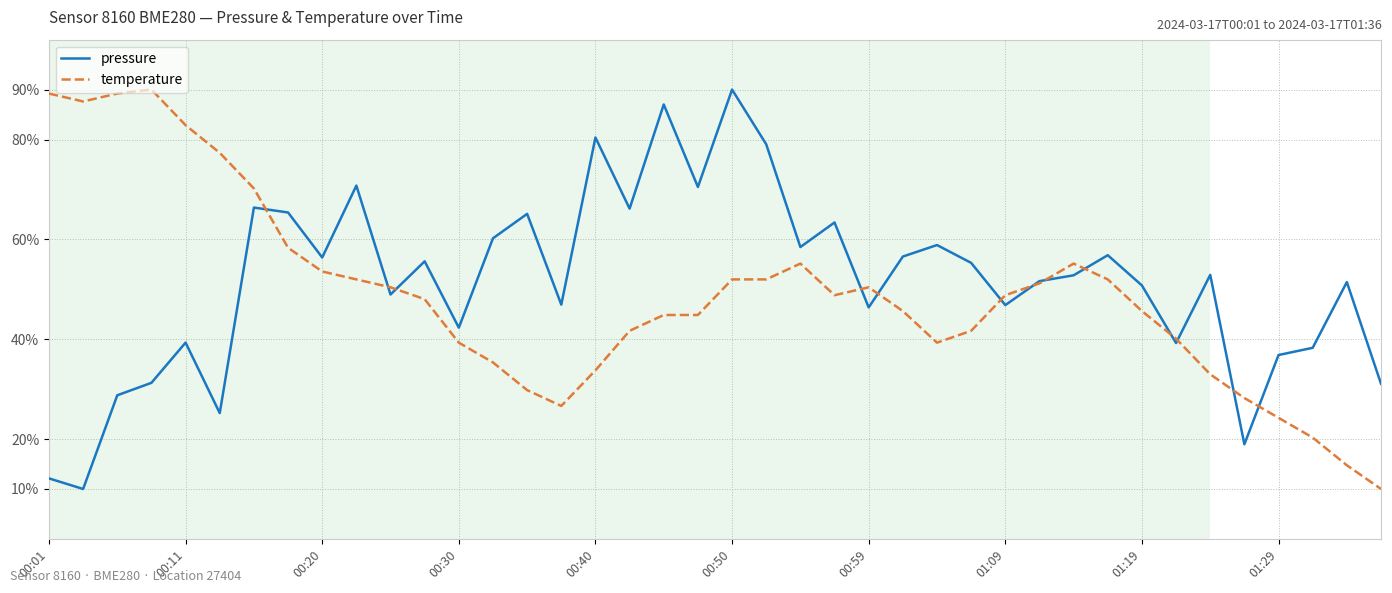

What is the maximum value shown in the chart?

90.0